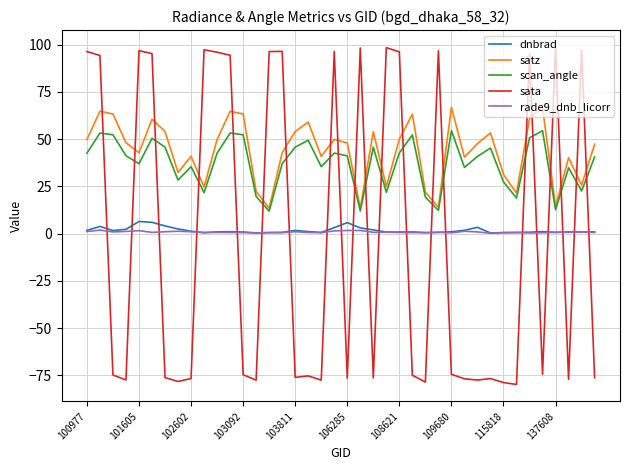

In scan_angle, how many points are lower than both neighbors (excluding endpoints)?

12